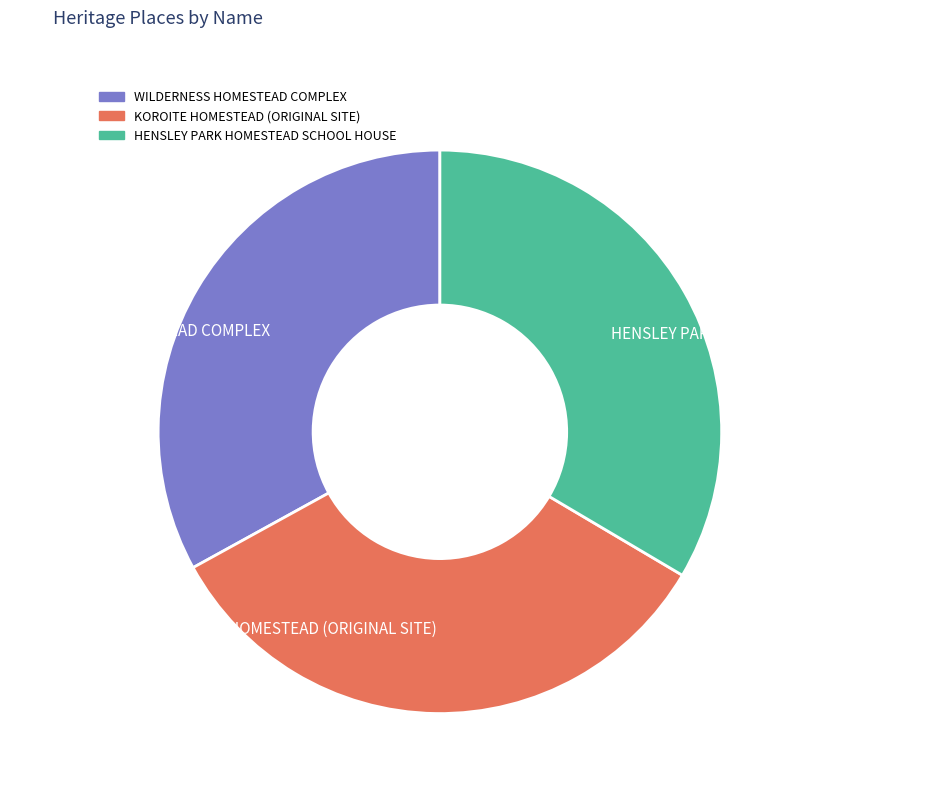

Is it true that HENSLEY PARK HOMESTEAD SCHOOL HOUSE is 20% of the pie?

False